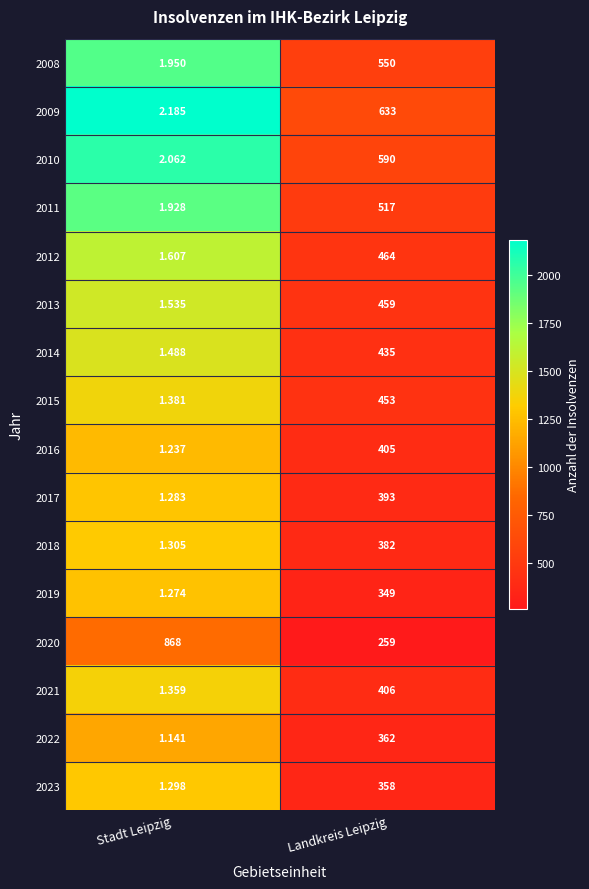

At which label does 2018 reach its minimum?

Stadt Leipzig